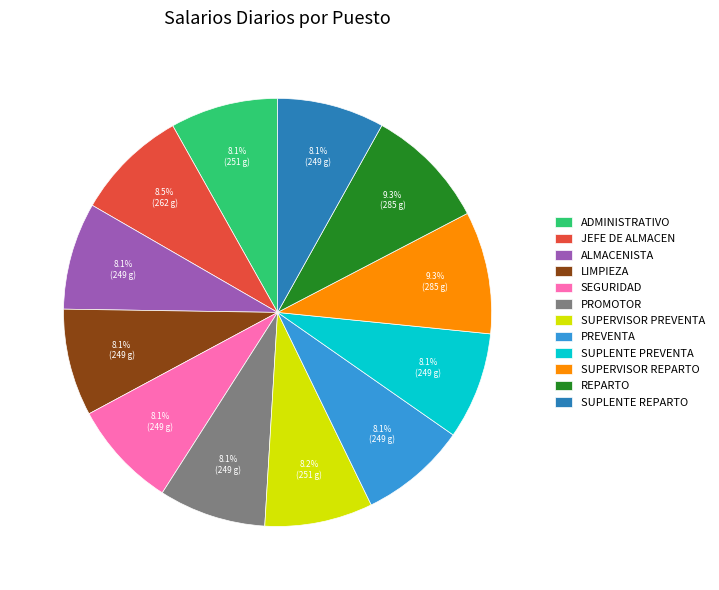

To the nearest percent, what is the difference between the largest and smallest slice percentages?

1%